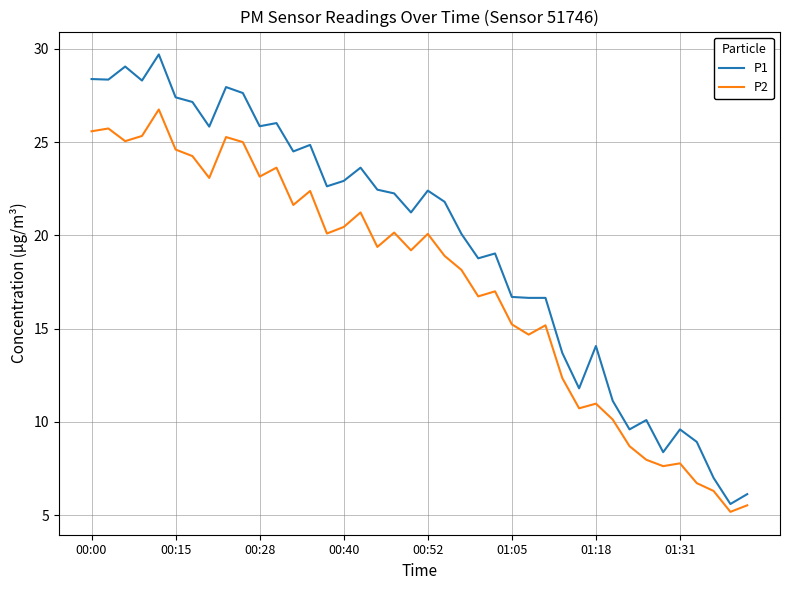

Which series has the widest spread of values?

P1